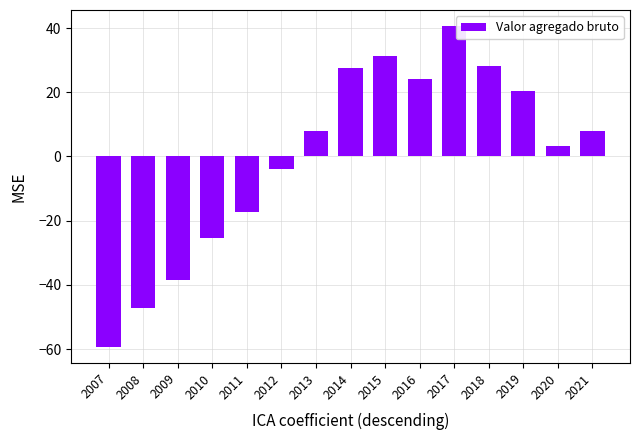

True or false: the data shows 24.2 at 2016.

True